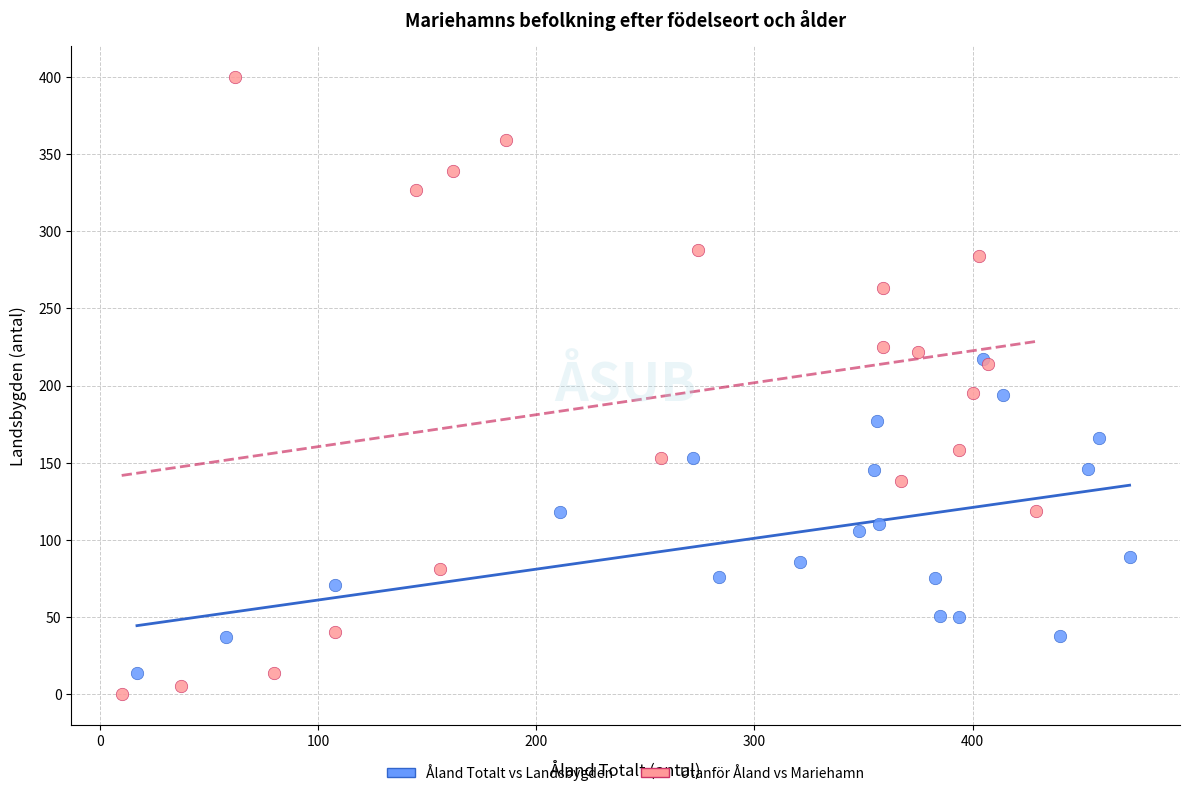

Which series reaches the maximum Y coordinate?

Utanför Åland vs Mariehamn